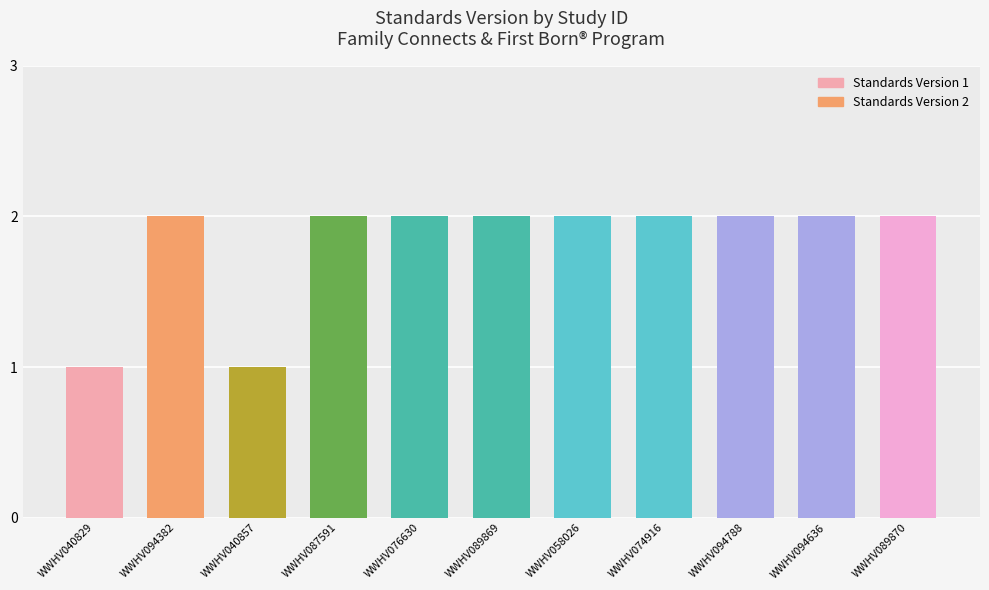

Is it true that the value at WWHV094636 is 2?

True